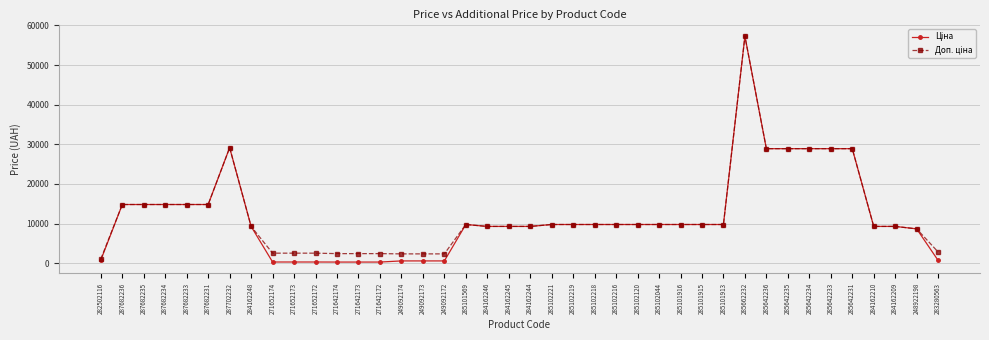

What is the total value across all series at 285662232?

114516.0